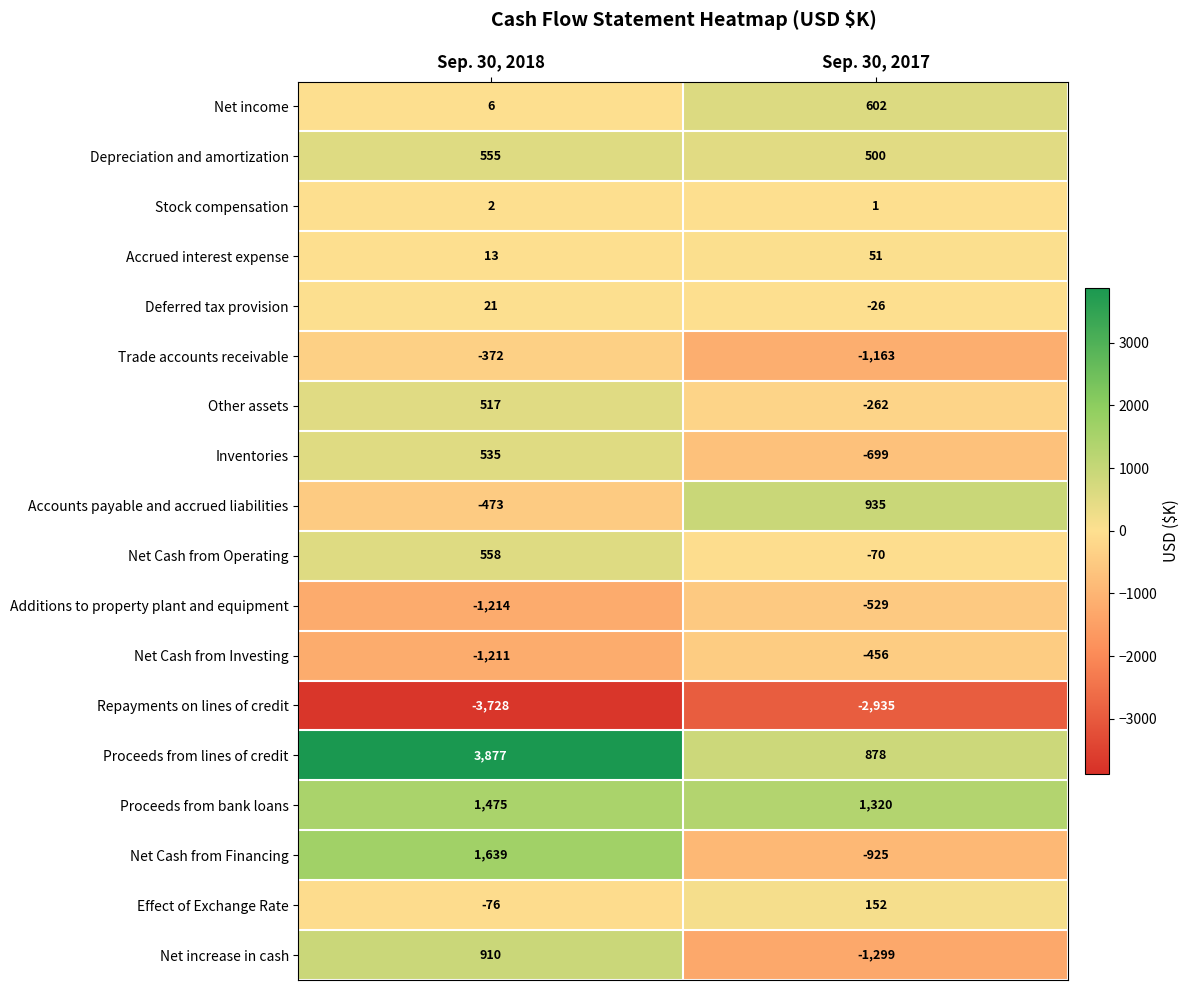

Where is Deferred tax provision nearest to the value -2?

Sep. 30, 2018